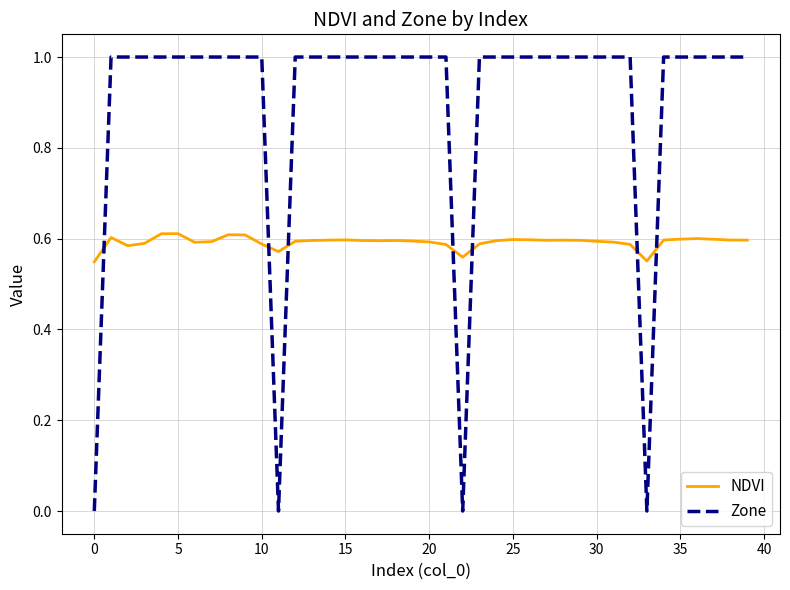

What is the maximum value shown in the chart?

1.0